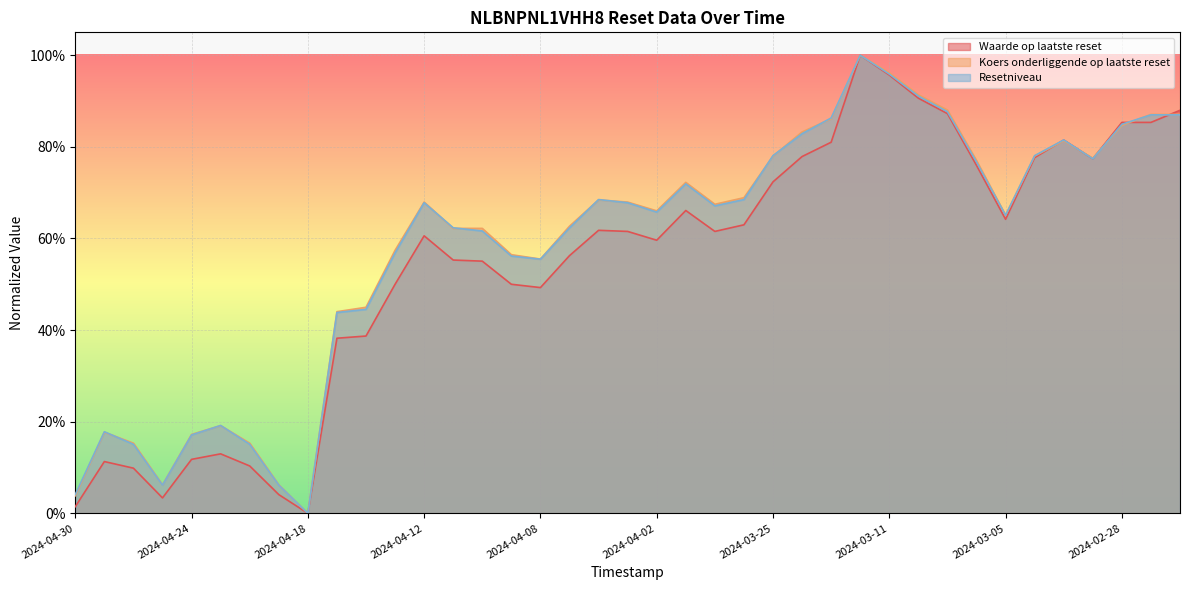

At which category is the sum across all series the highest?

2024-03-12